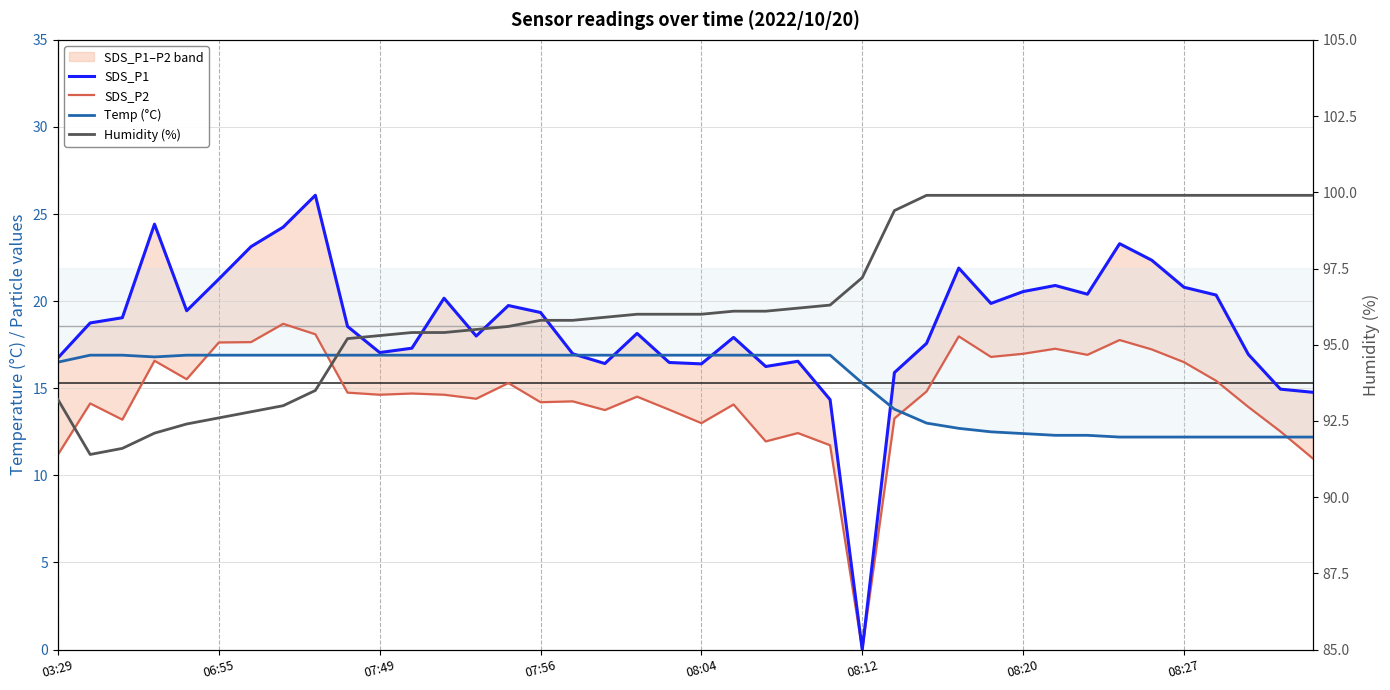

True or false: Humidity (%) has a value of 157.8 at 06:55.

False